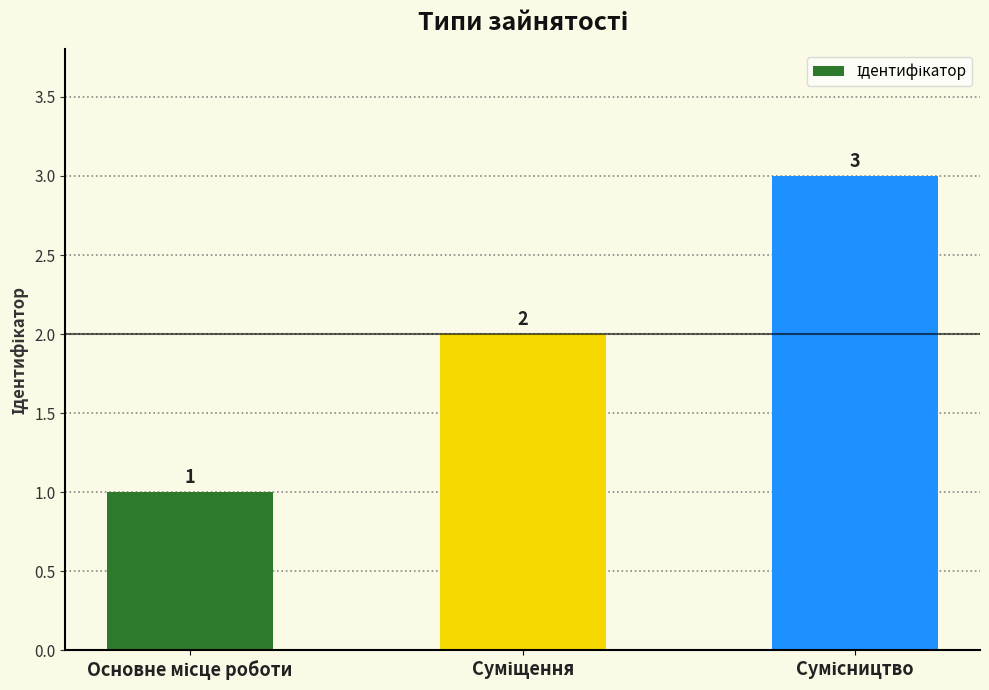

Reading left to right, transcribe all the data shown in this chart.

1	2	3